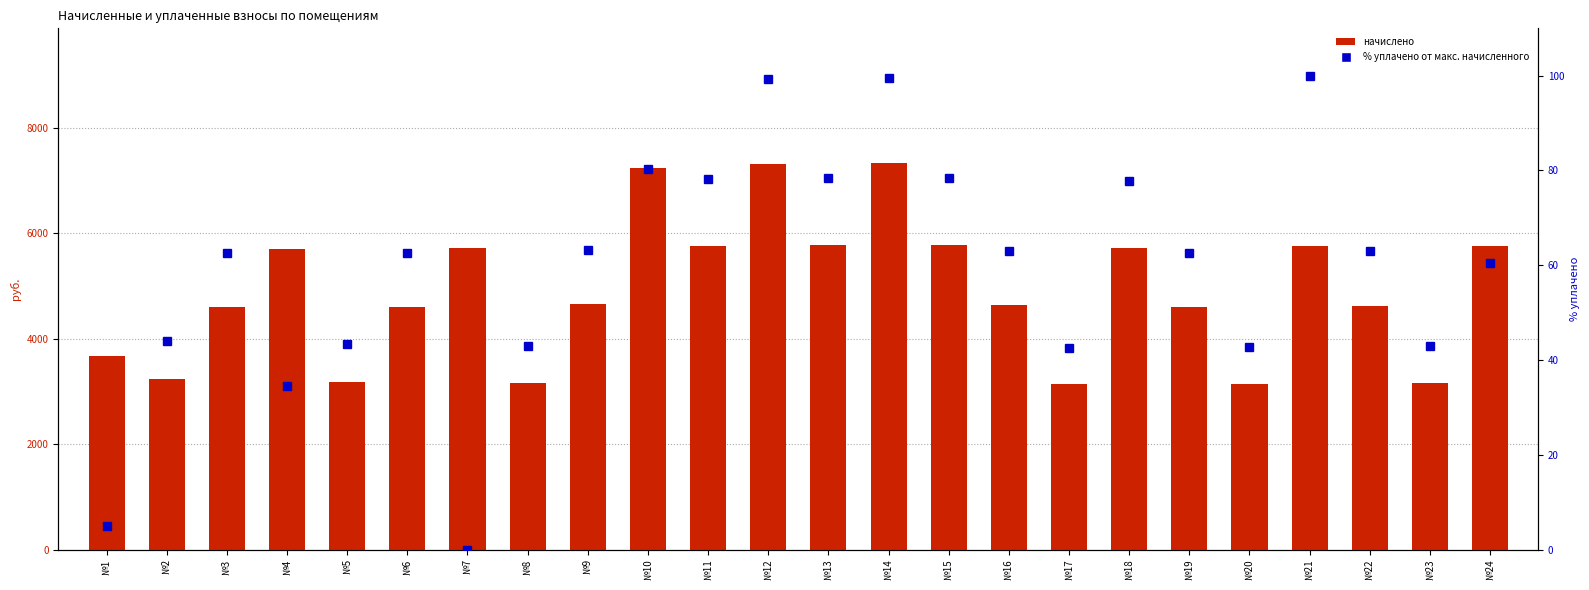

List the labels in order of % уплачено от макс. начисленного value, largest first.

№21, №14, №12, №10, №13, №15, №11, №18, №9, №16, №22, №3, №6, №19, №24, №2, №5, №8, №23, №20, №17, №4, №1, №7